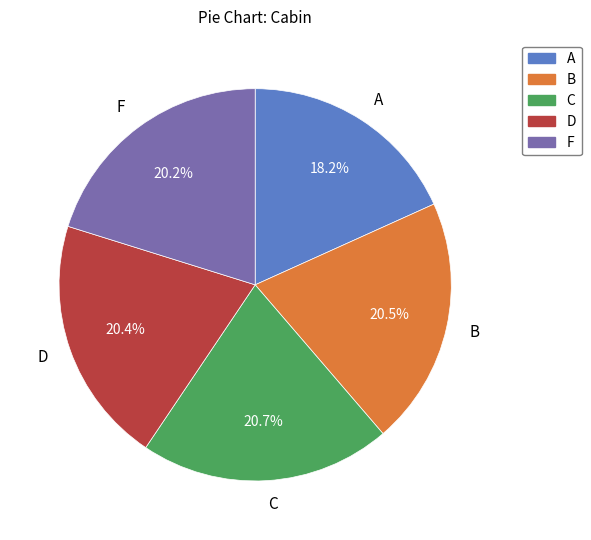

What portion of the pie excludes F?

79.8%